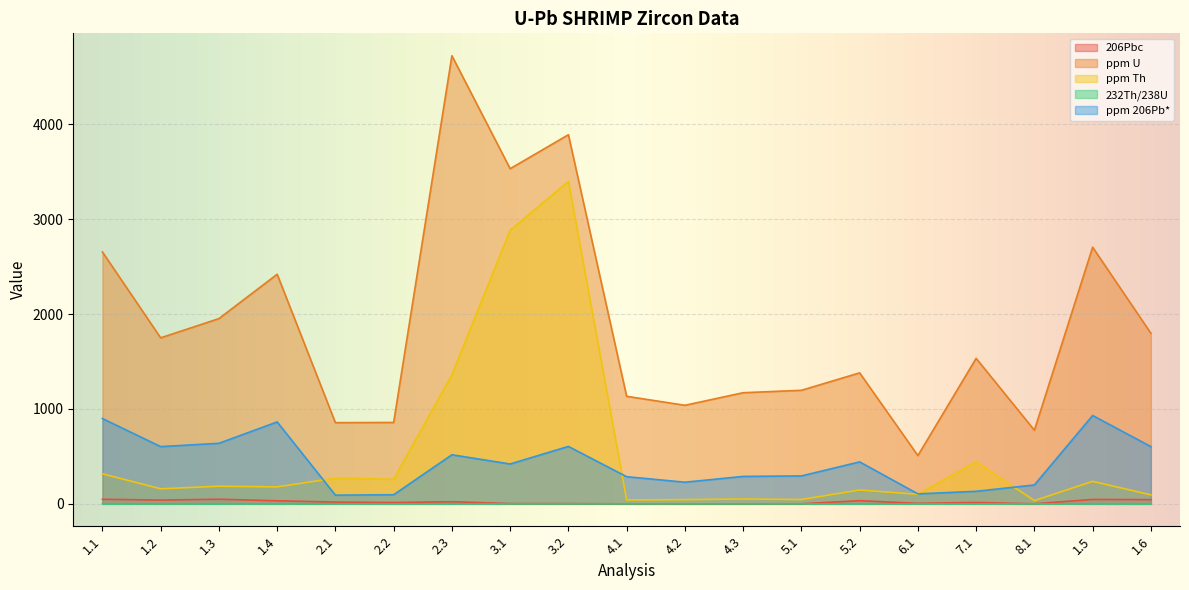

At which category is the sum across all series the highest?

3.2